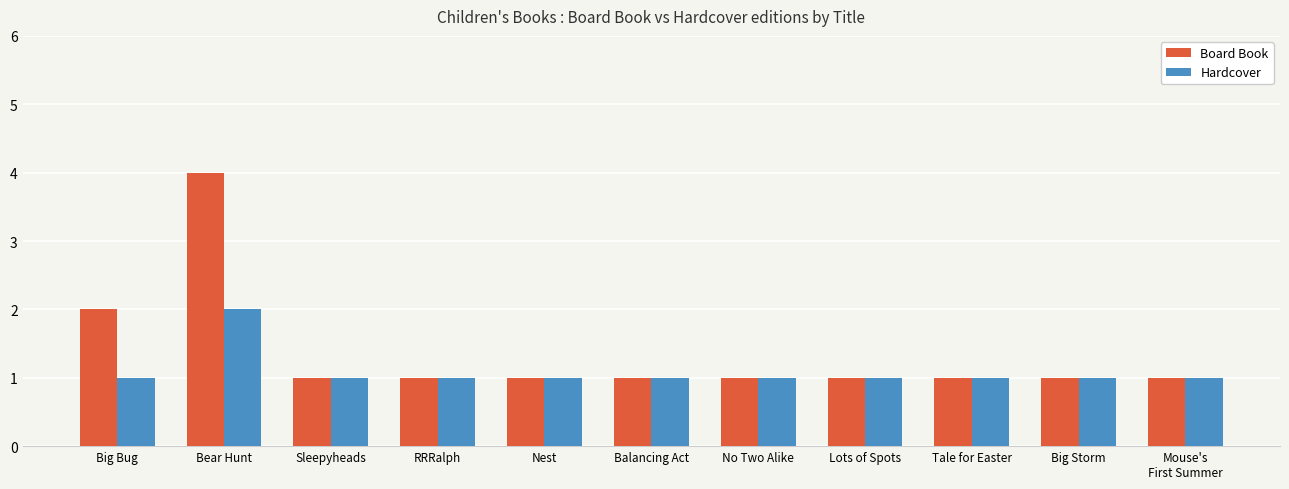

How many data points does each series have?

11